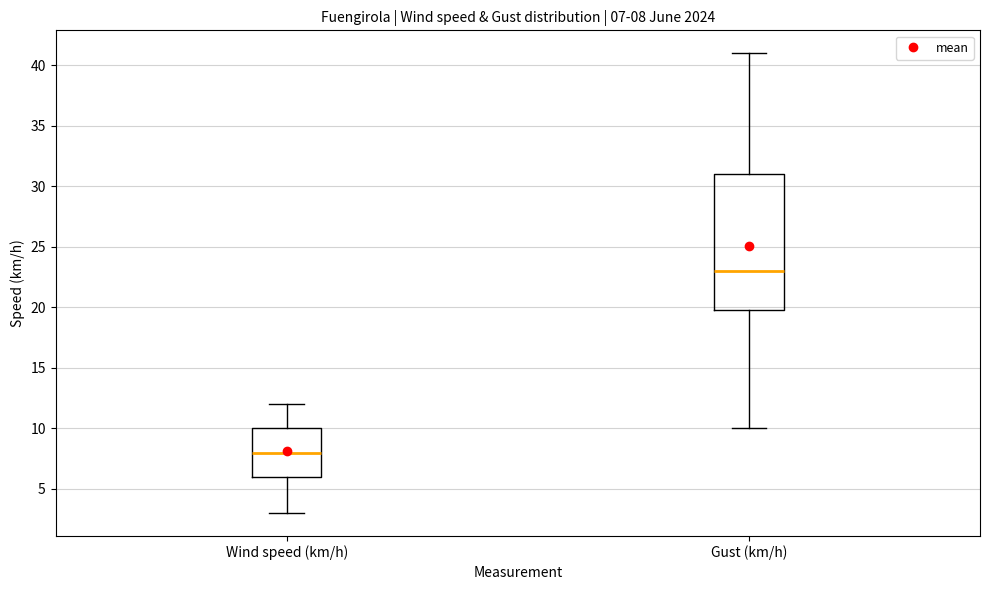

Comparing the boxes themselves (not the whiskers), which one is the tallest?

Gust (km/h)